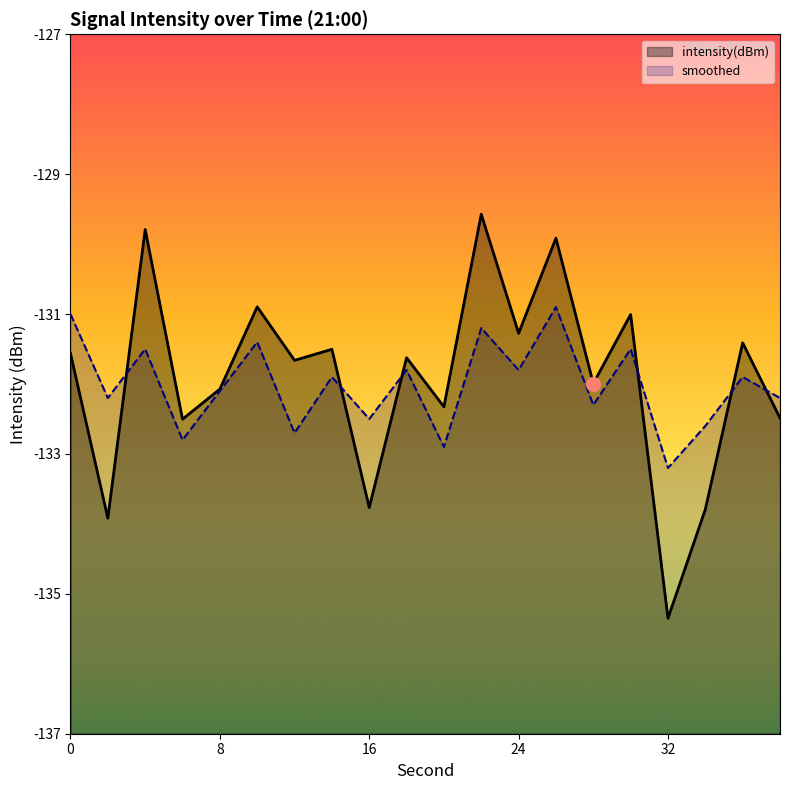

What is the spread (max minus min) of values at 38?

0.3